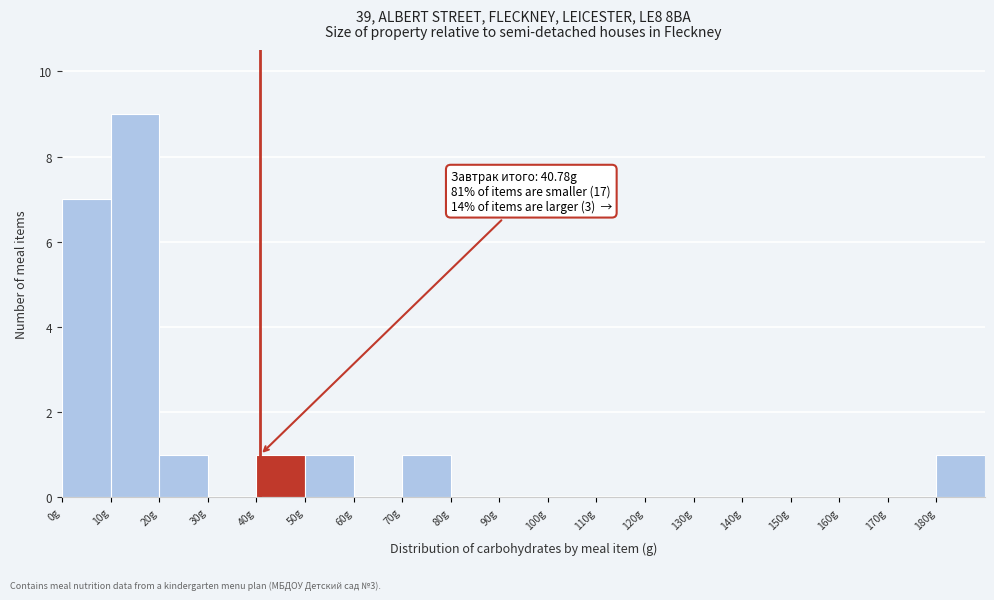

Over which range of the x-axis is the bar tallest?

10 to 20